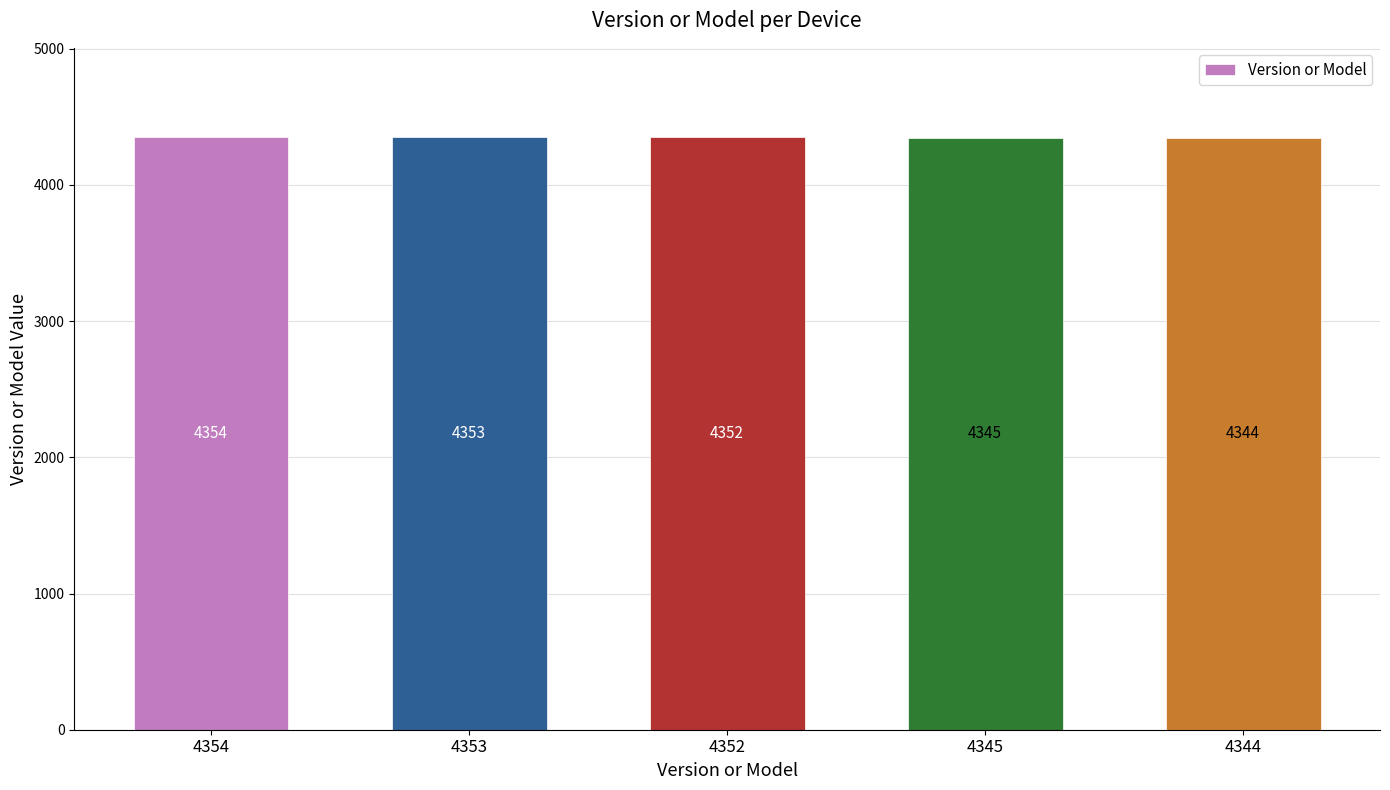

What is the difference between the maximum and minimum values?

10